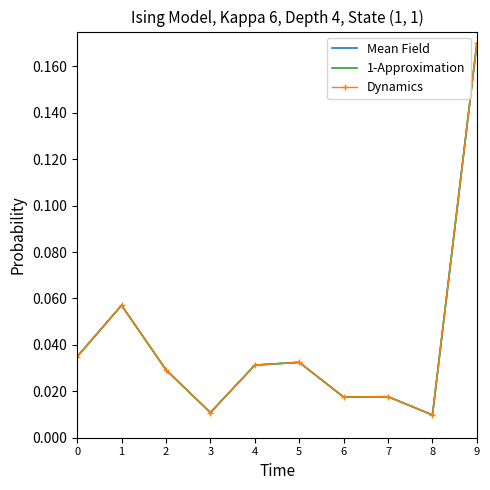

True or false: Mean Field and 1-Approximation intersect in this chart.

False